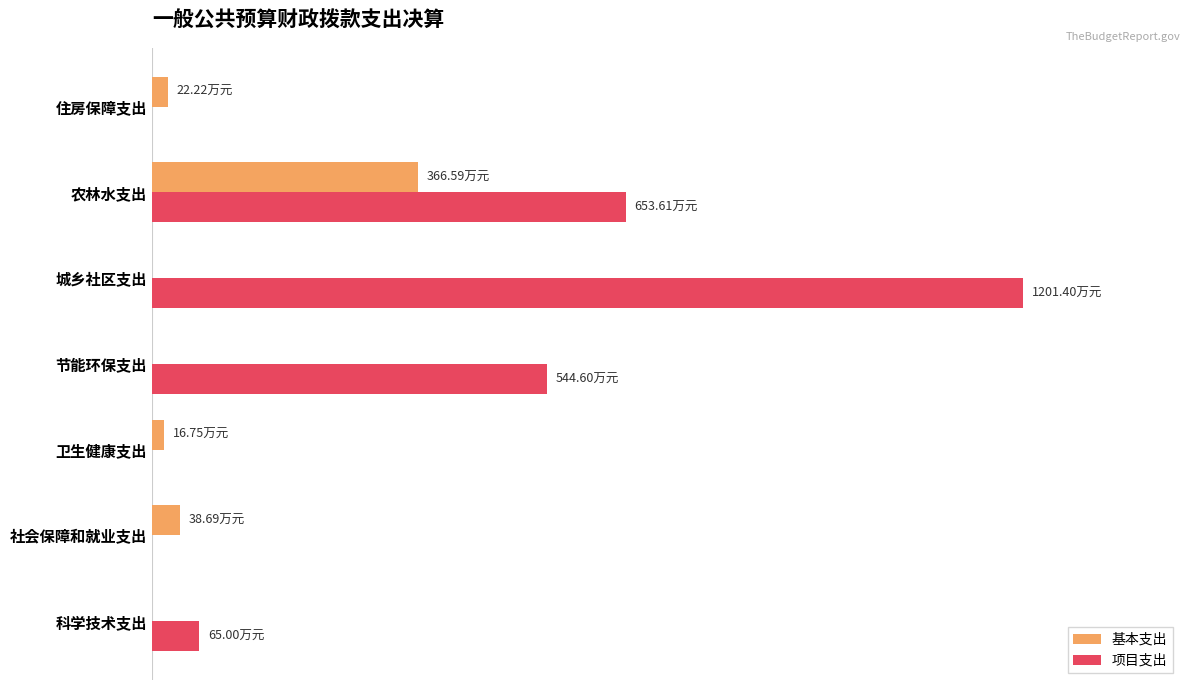

What are all the series names shown in the legend?

基本支出, 项目支出